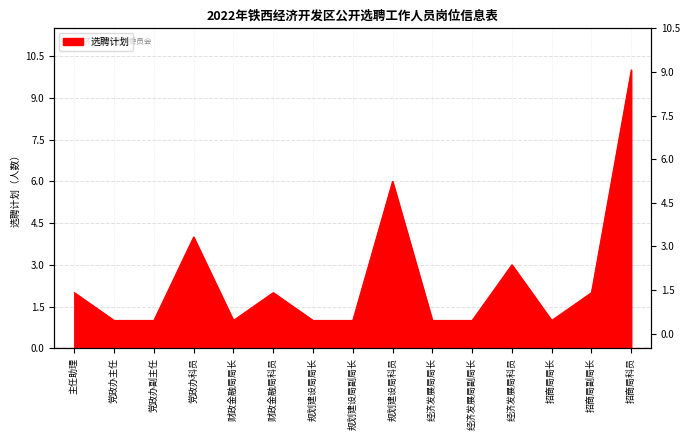

Which label corresponds to the largest value in the chart?

招商局科员